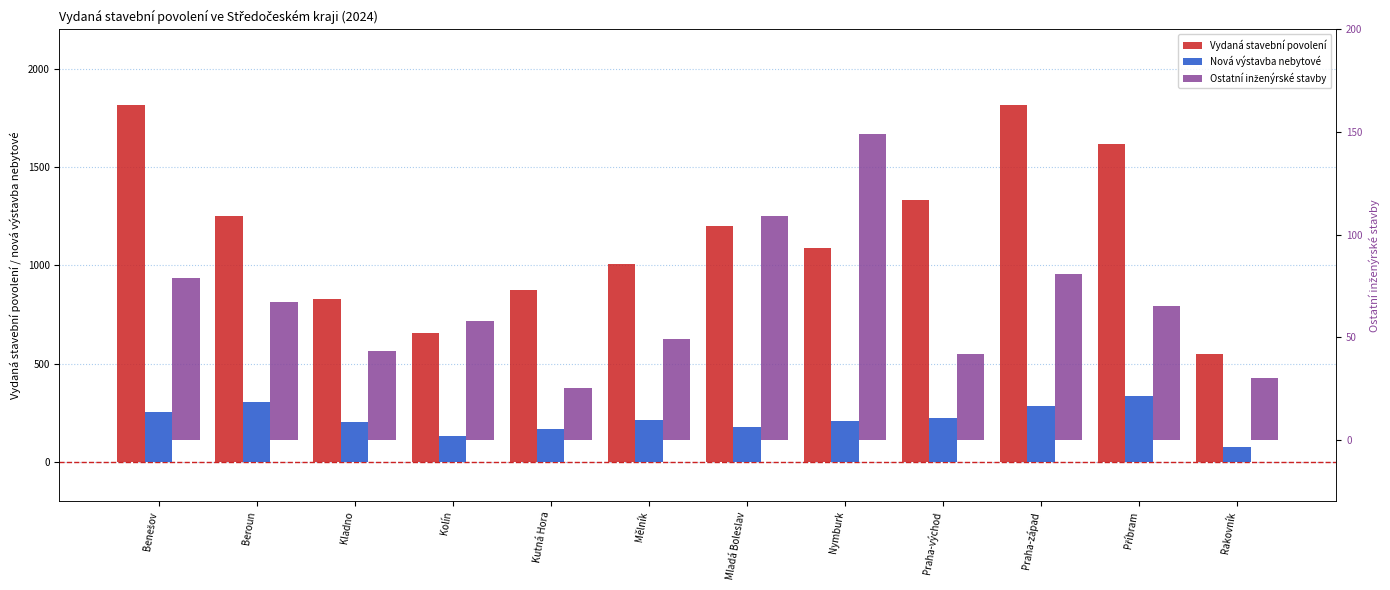

What is the difference between the Vydaná stavební povolení values at Mělník and Kolín?

352